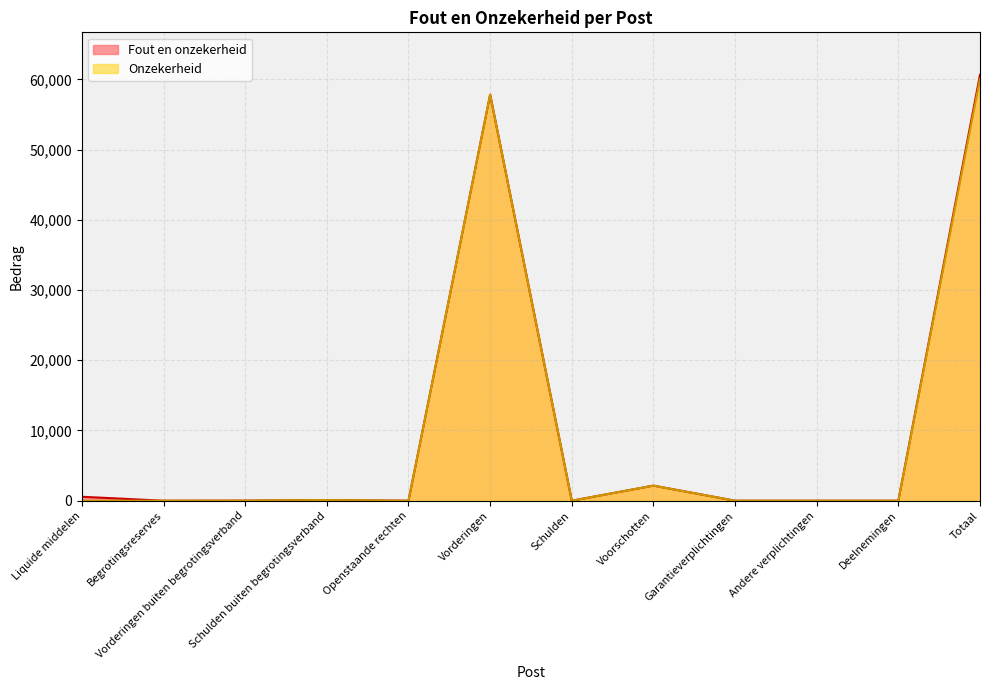

How many categories are shown in the chart?

12